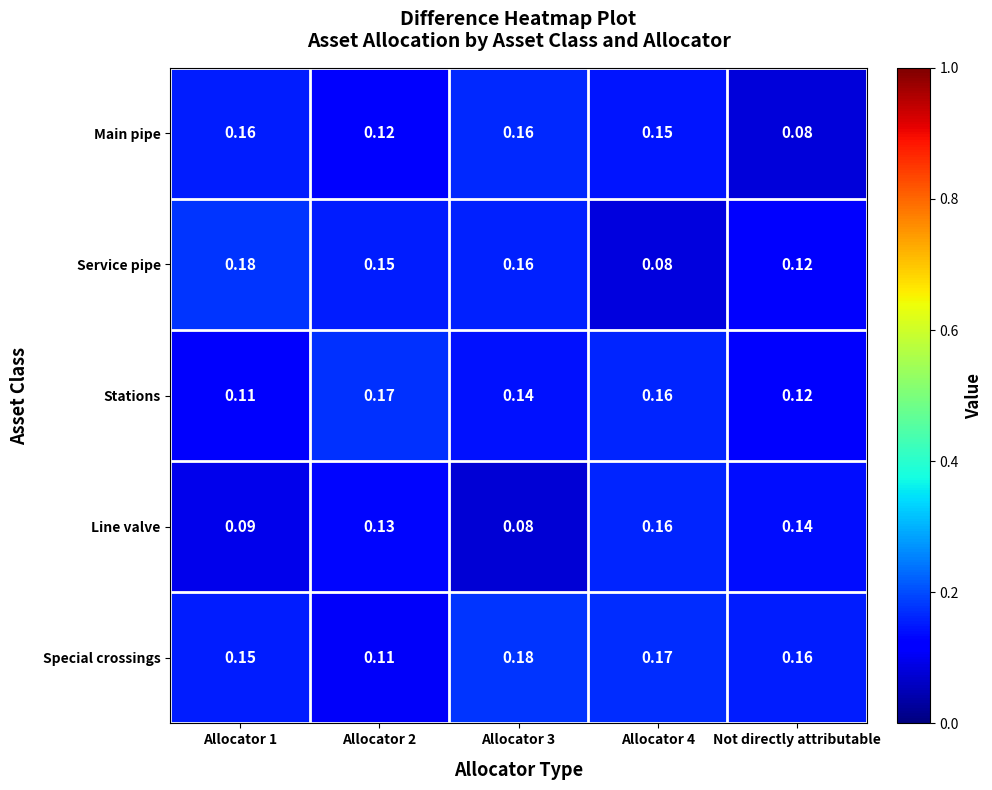

What is the total value across all series at Allocator 4?

0.7